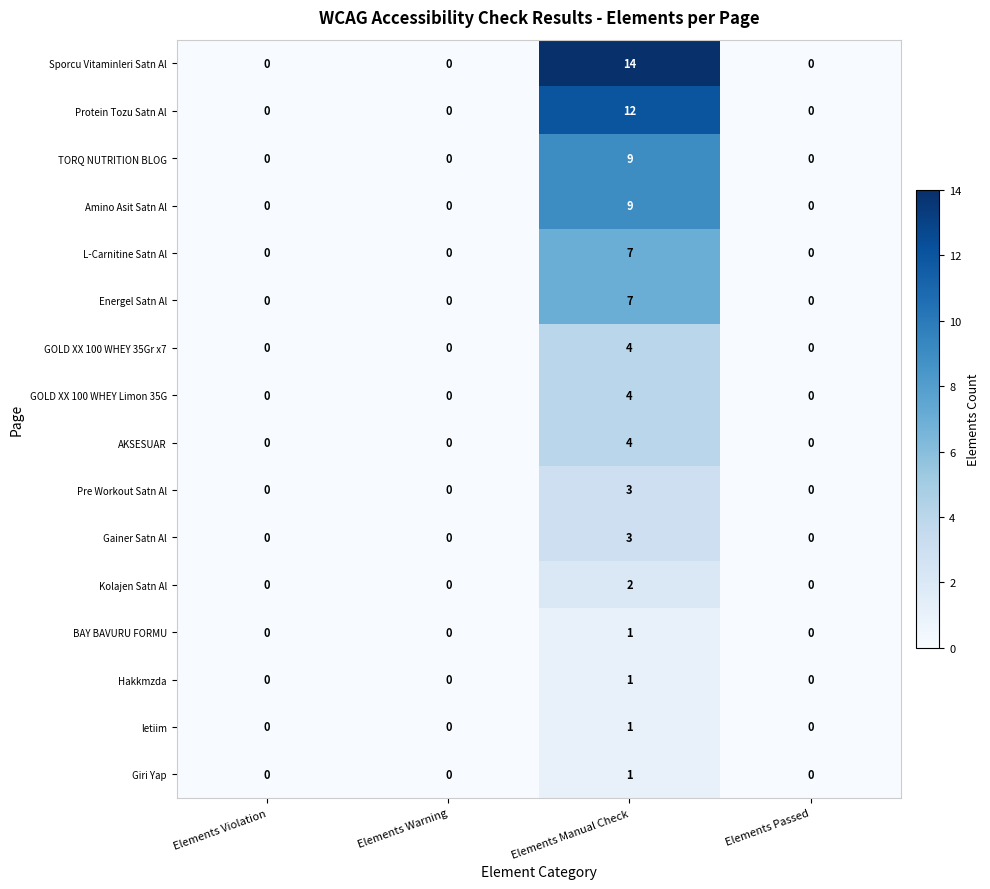

What is the greatest value displayed?

14